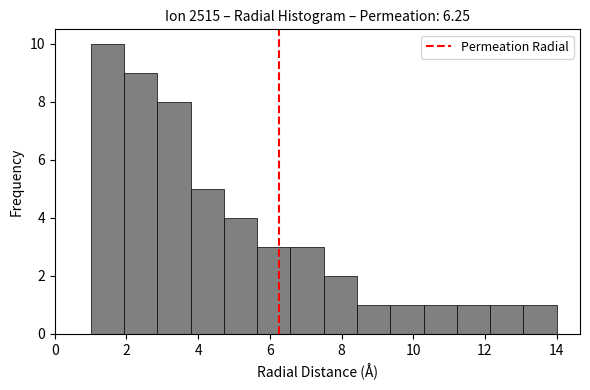

Reading left to right, list every bar in this chart as the range it spans on the x-axis followed by its height. Neither the bar edges nor the heights are printed on the chart, so give them approximately, as read against the axes.

1.0 to 2.0: 10
2.0 to 2.8: 9
2.8 to 3.8: 8
3.8 to 4.8: 5
4.8 to 5.6: 4
5.6 to 6.6: 3
6.6 to 7.6: 3
7.6 to 8.4: 2
8.4 to 9.4: 1
9.4 to 10.2: 1
10.2 to 11.2: 1
11.2 to 12.2: 1
12.2 to 13.0: 1
13.0 to 14.0: 1